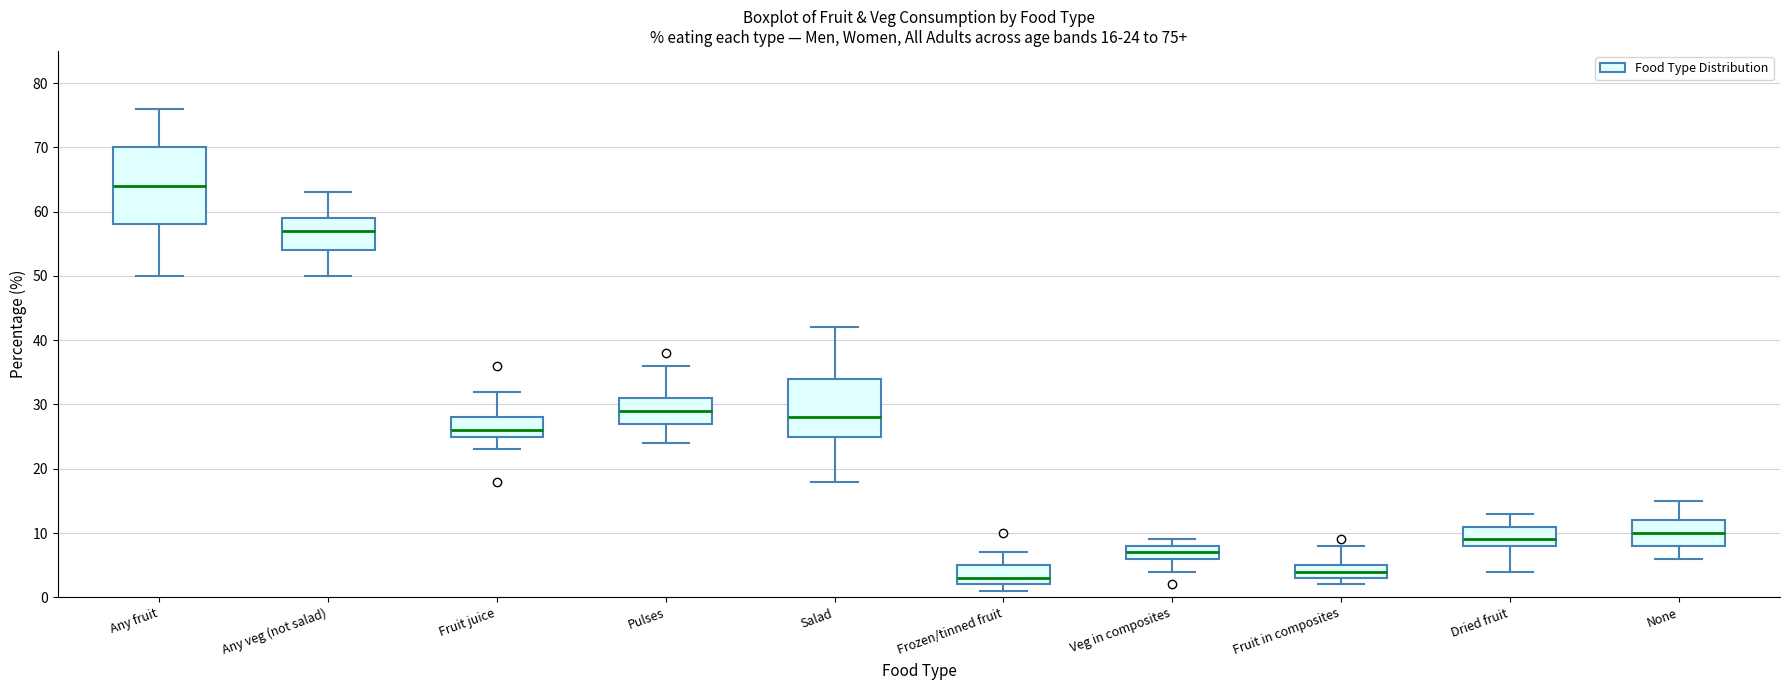

Which box has the highest median line?

Any fruit